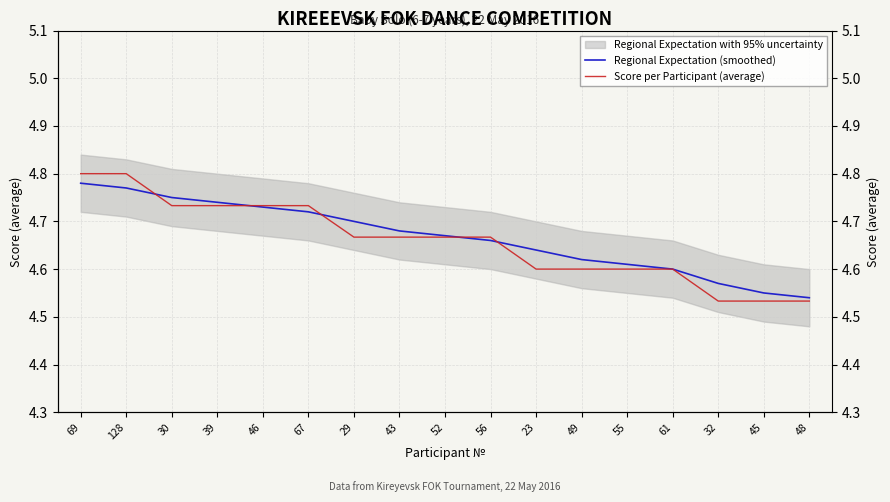

Reading left to right, what are all the values shown in this chart?

Regional Expectation (smoothed): 4.8	4.8	4.8	4.7	4.7	4.7	4.7	4.7	4.7	4.7	4.6	4.6	4.6	4.6	4.6	4.5	4.5
Score per Participant (average): 4.8	4.8	4.7	4.7	4.7	4.7	4.7	4.7	4.7	4.7	4.6	4.6	4.6	4.6	4.5	4.5	4.5